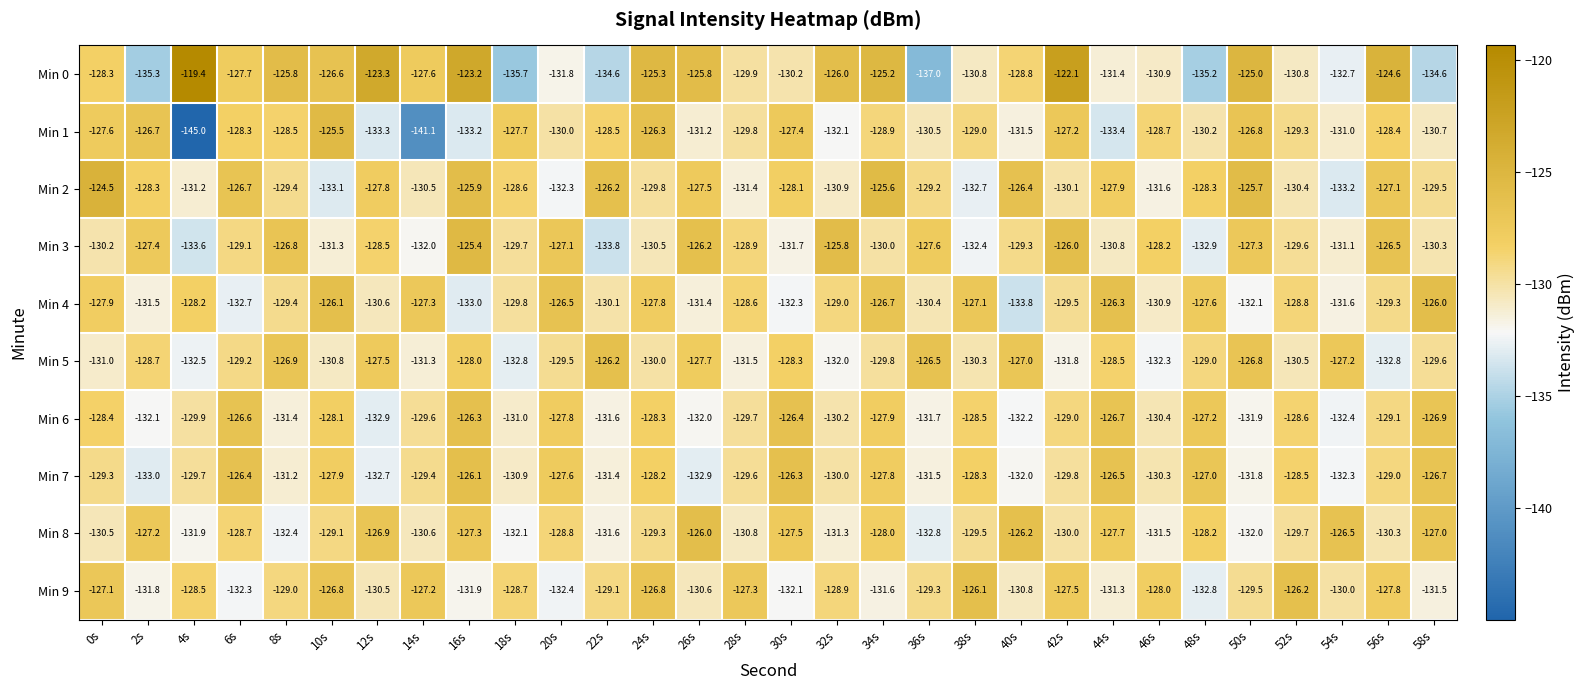

Which series has the largest range (max minus min)?

Min 1